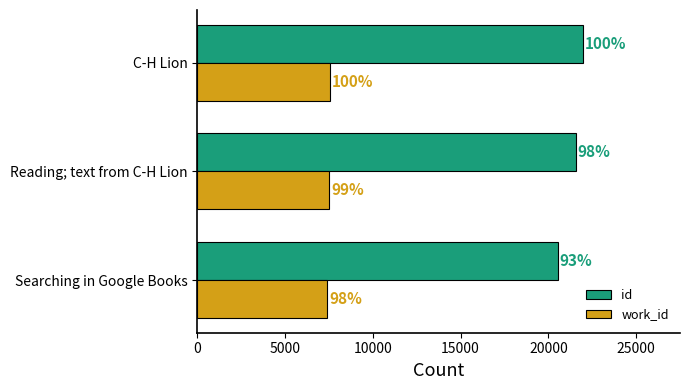

What are all the series names shown in the legend?

id, work_id